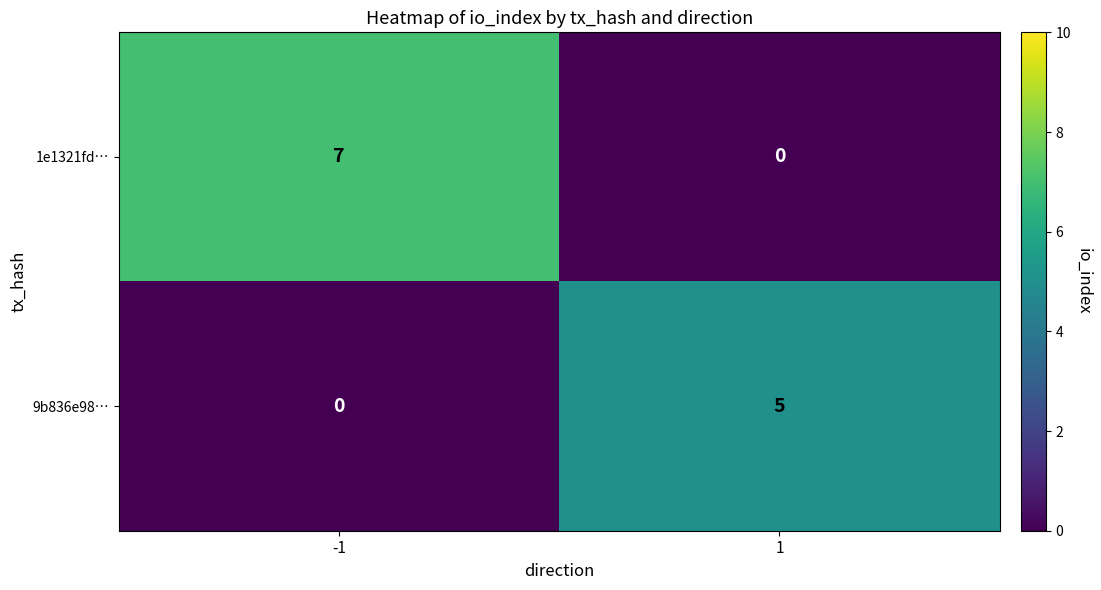

List the series in order of their overall mean, lowest first.

9b836e98…, 1e1321fd…